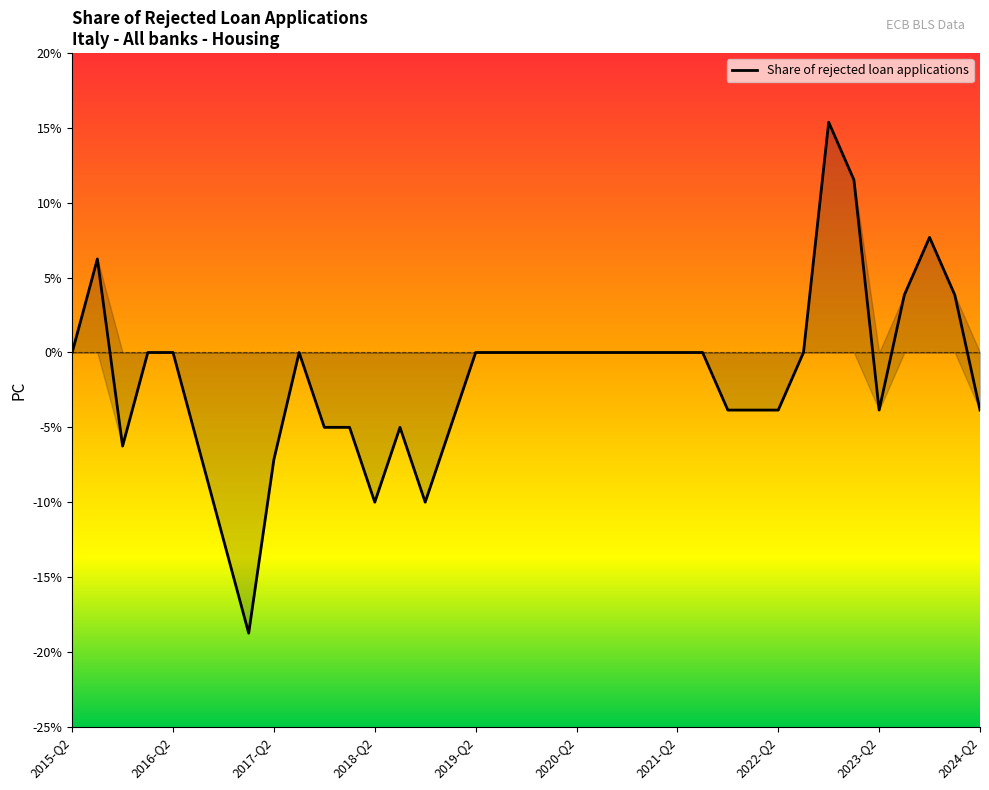

How many negative values are there?

16